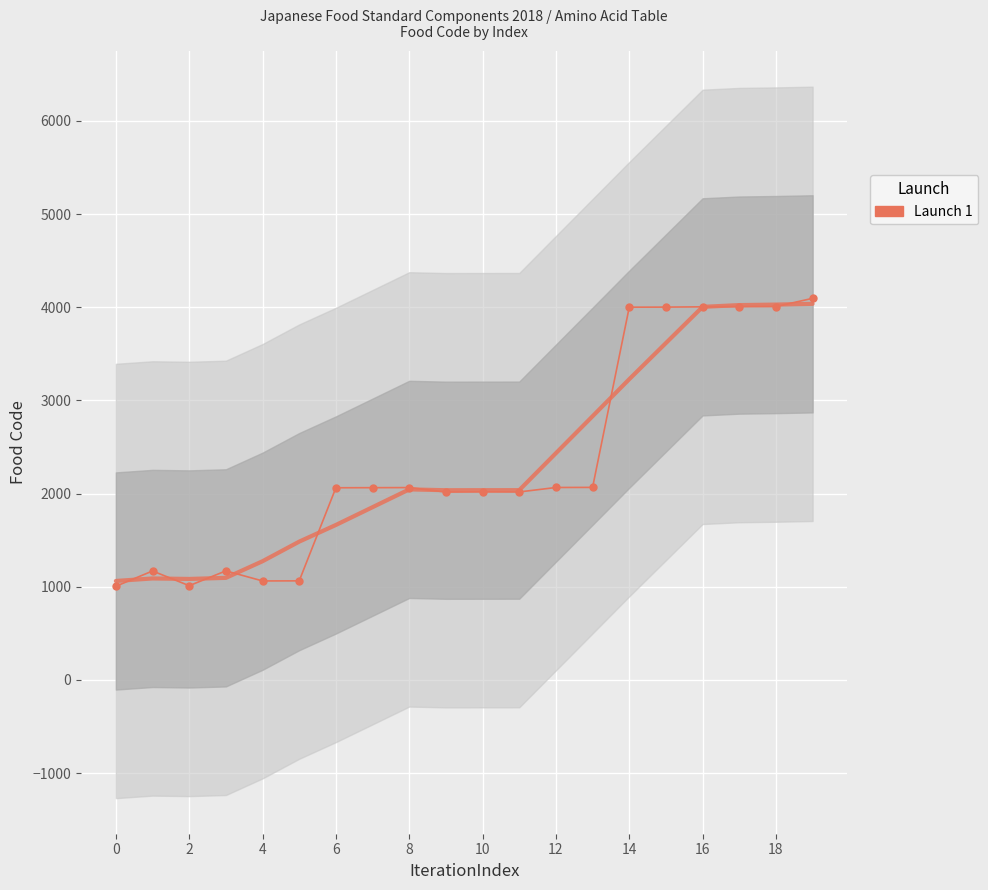

What is the smallest value displayed?

1006